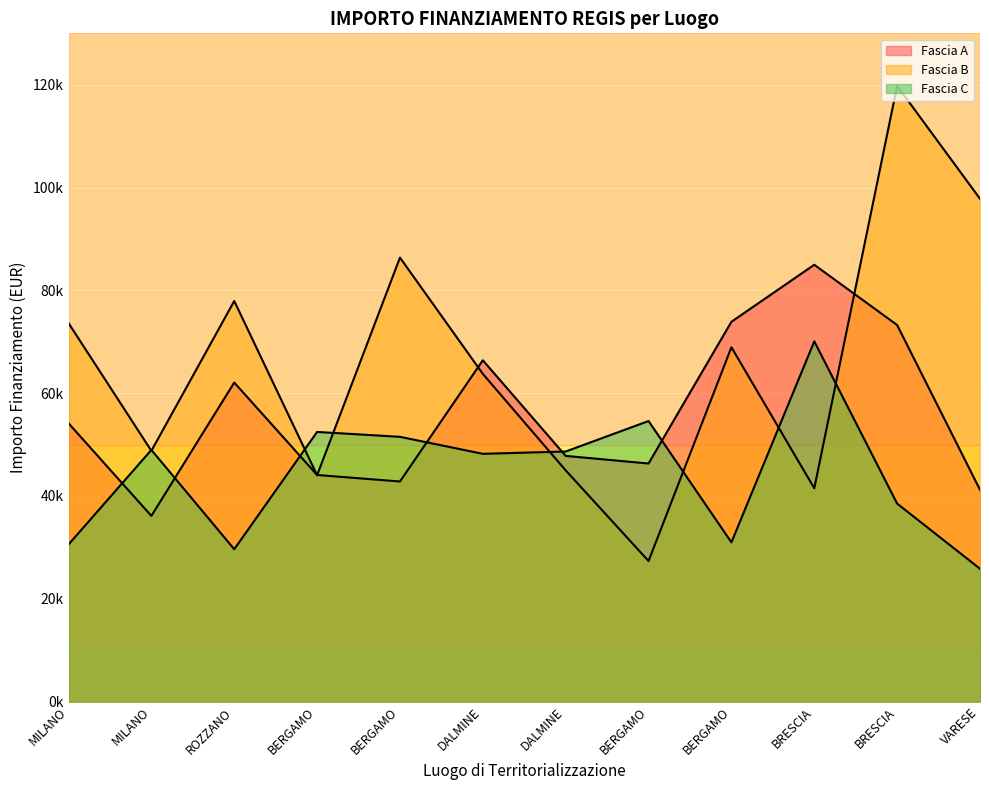

Does the chart display data point markers on the line(s)?

No